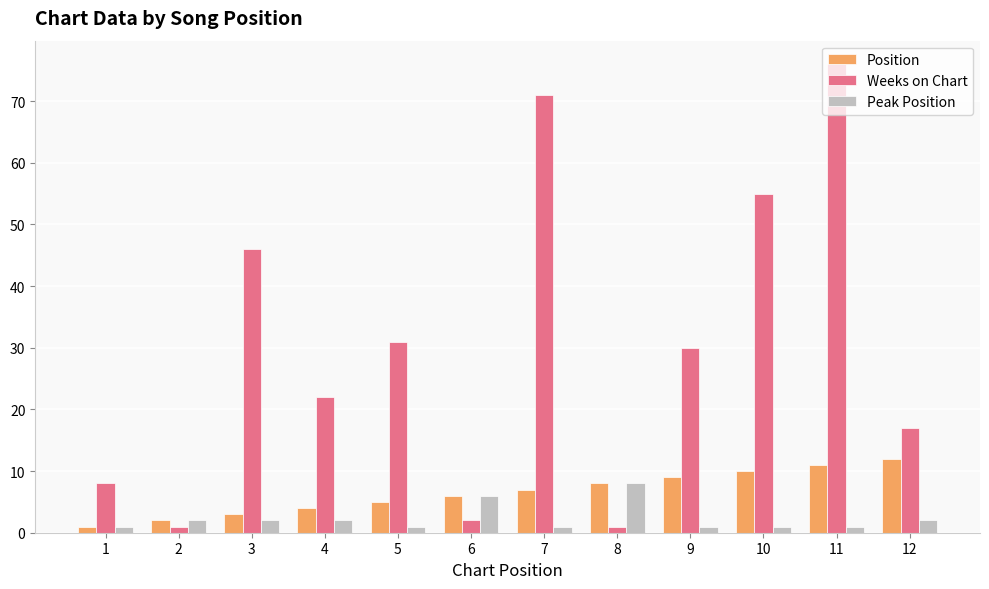

What is the sum of all Position values?

78